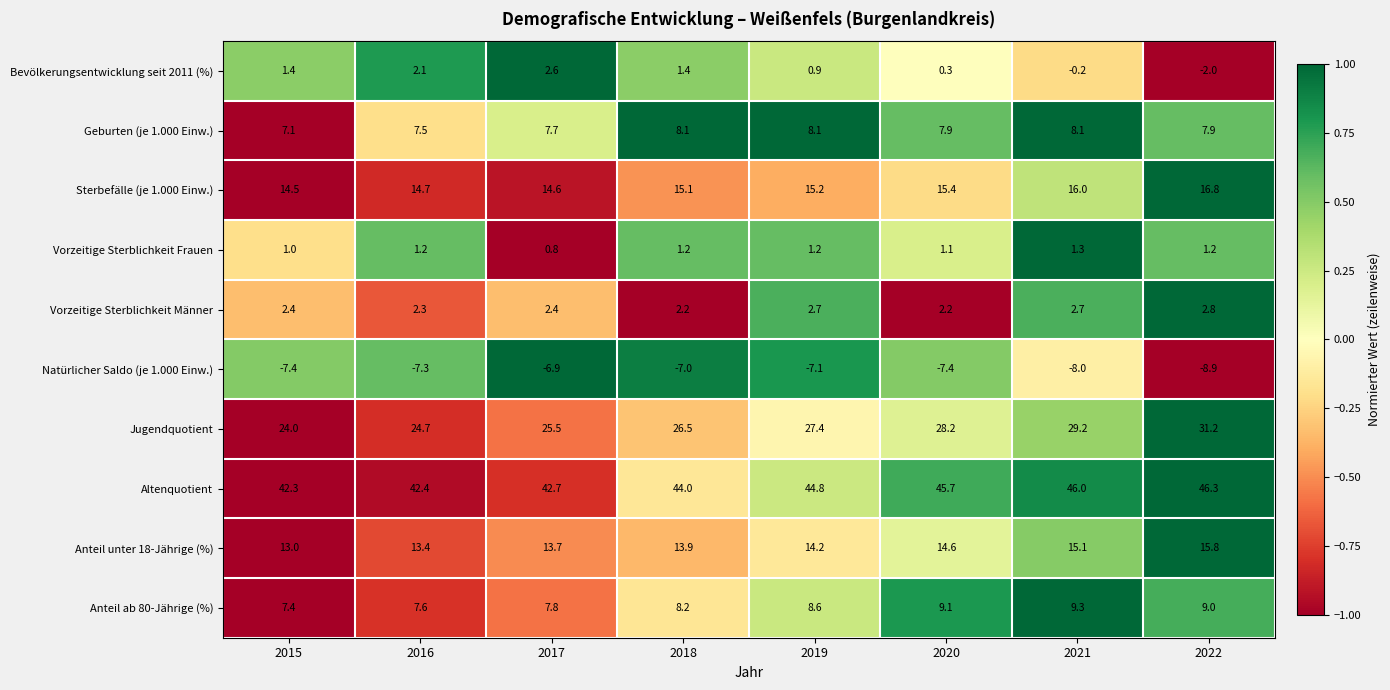

Rank the series at 2015 from highest to lowest value.

Altenquotient, Jugendquotient, Sterbefälle (je 1.000 Einw.), Anteil unter 18-Jährige (%), Anteil ab 80-Jährige (%), Geburten (je 1.000 Einw.), Vorzeitige Sterblichkeit Männer, Bevölkerungsentwicklung seit 2011 (%), Vorzeitige Sterblichkeit Frauen, Natürlicher Saldo (je 1.000 Einw.)